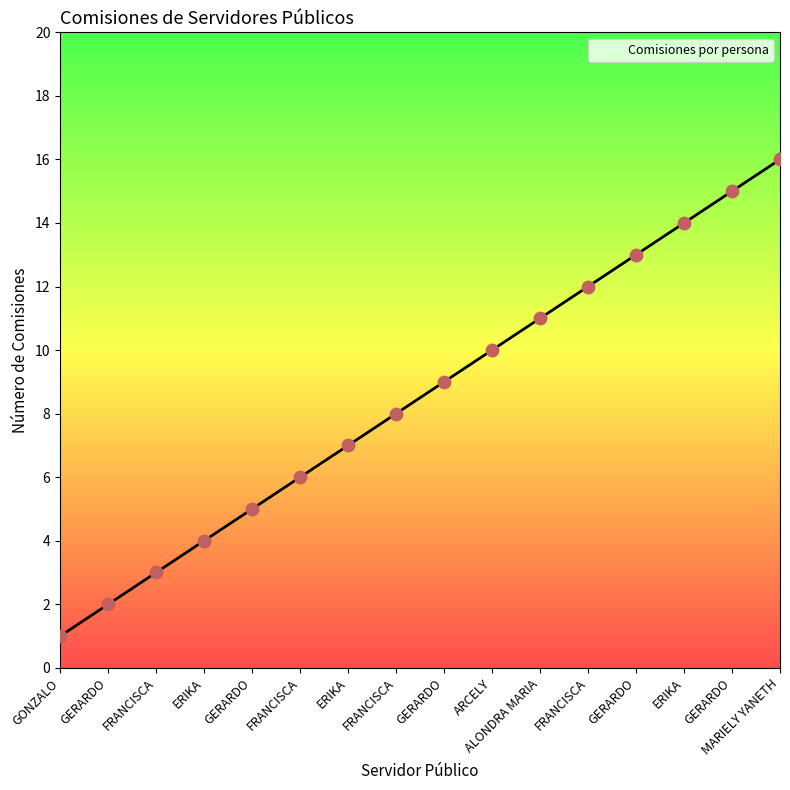

What is the change in value from GONZALO to GERARDO?

+8